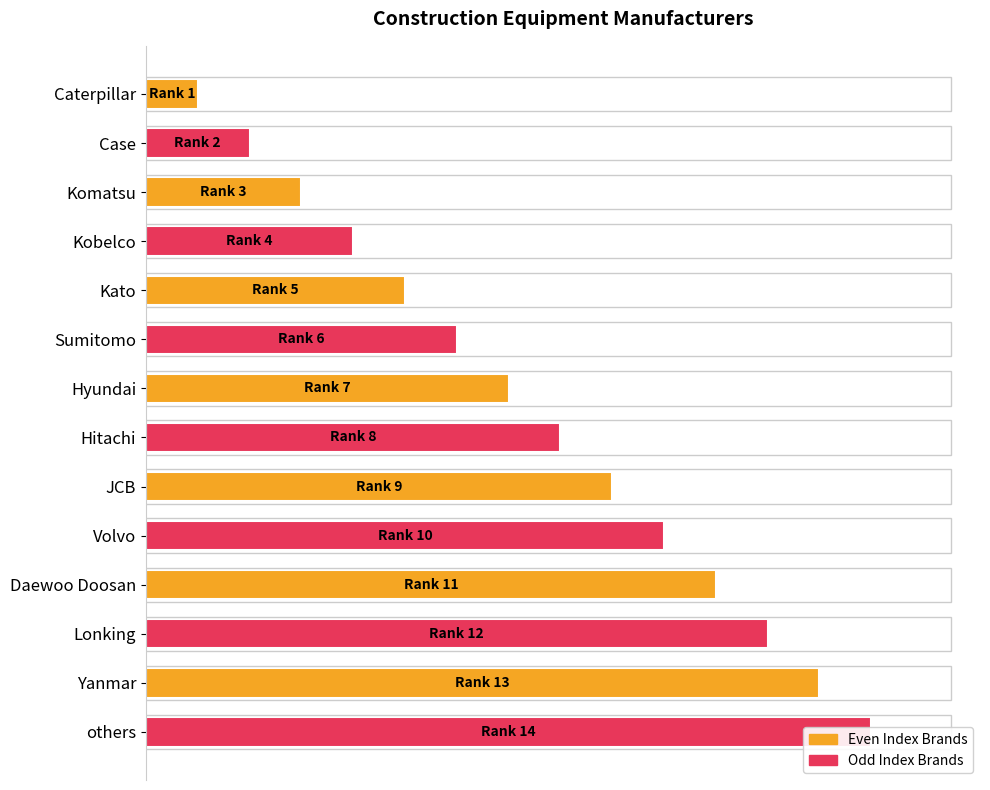

What is the difference between the second highest and minimum values?

85.7